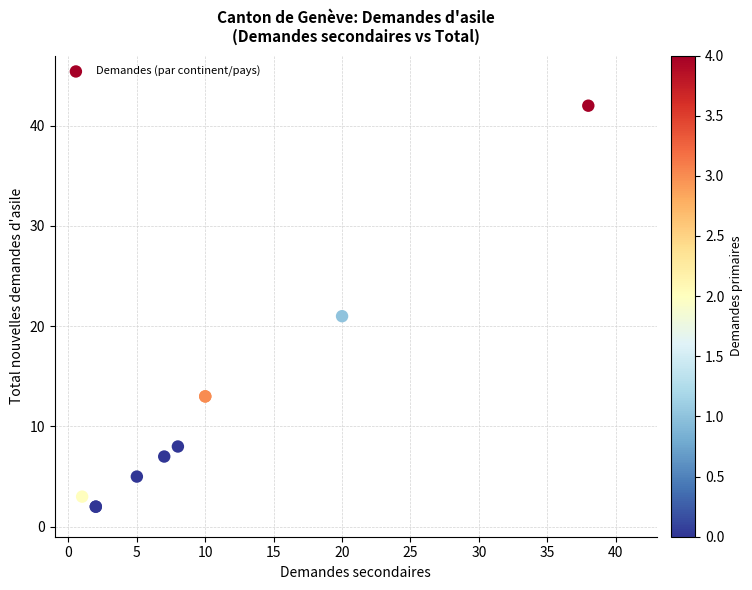

What Y value in the scatter plot is closest to 22?

21